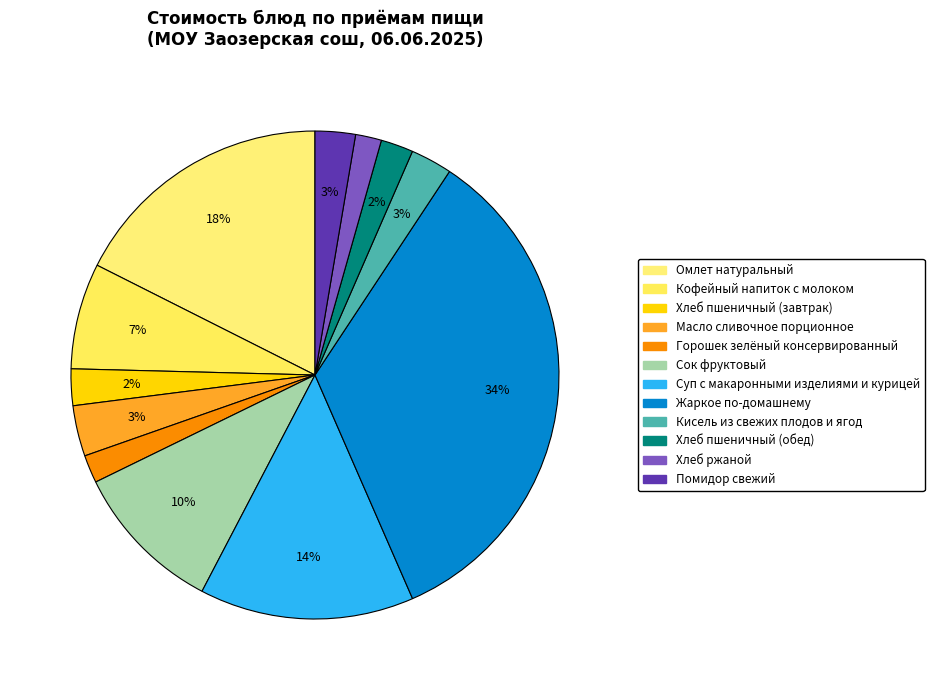

Count the number of slices in the pie.

12